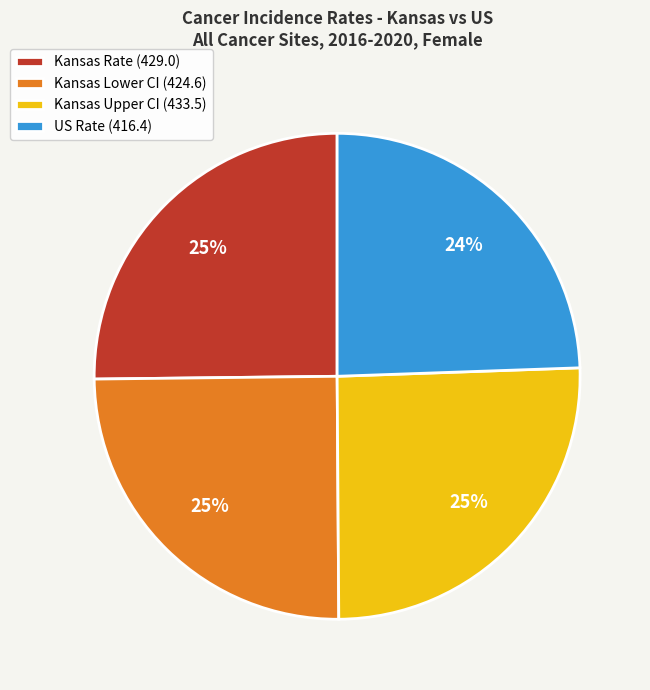

Combined, do Kansas Rate (429.0) and Kansas Upper CI (433.5) account for over 50%?

Yes